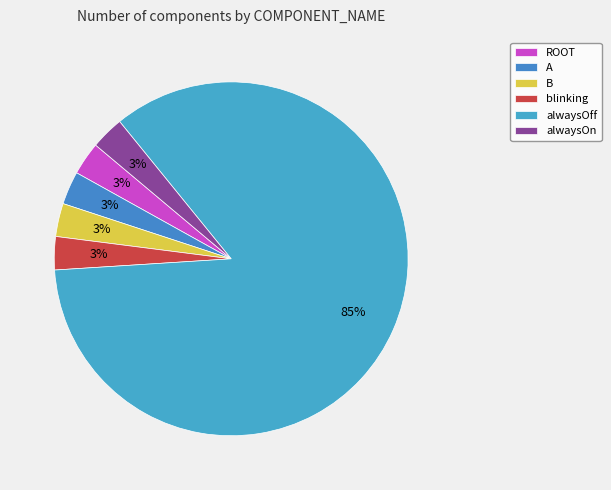

True or false: B accounts for 3% of the total.

True